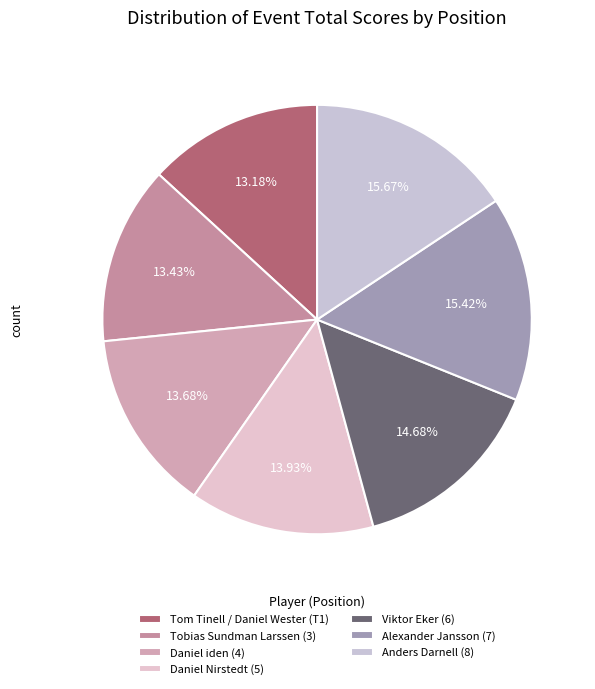

How many segments does this pie chart have?

7